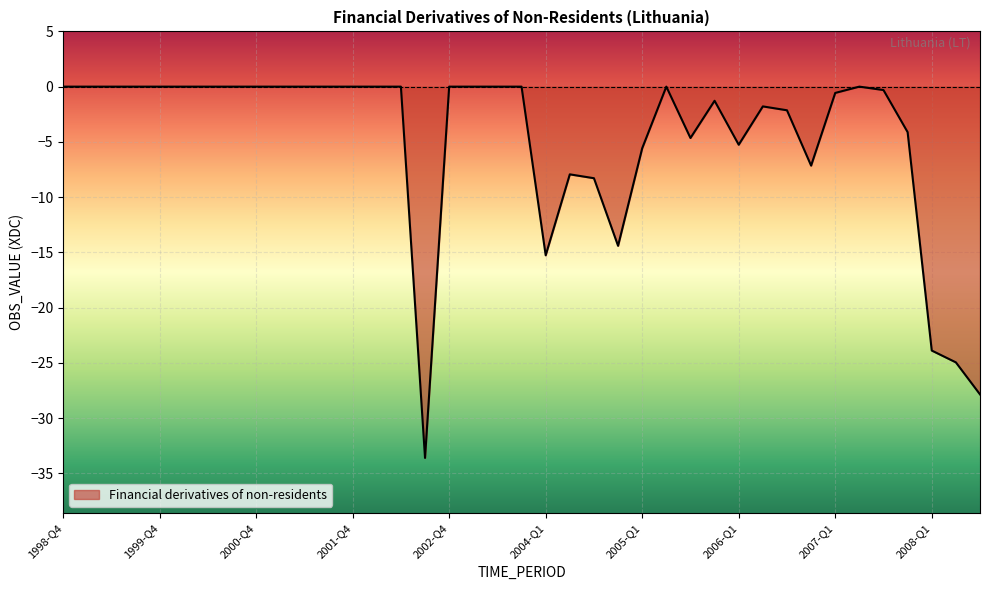

Does the chart have visible grid lines?

Yes